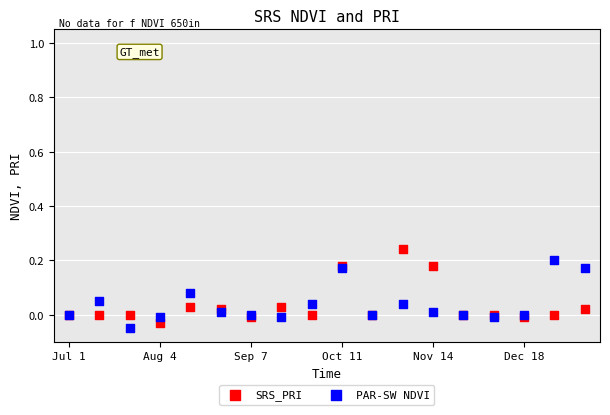

What are all the series names shown in the legend?

SRS_PRI, PAR-SW NDVI